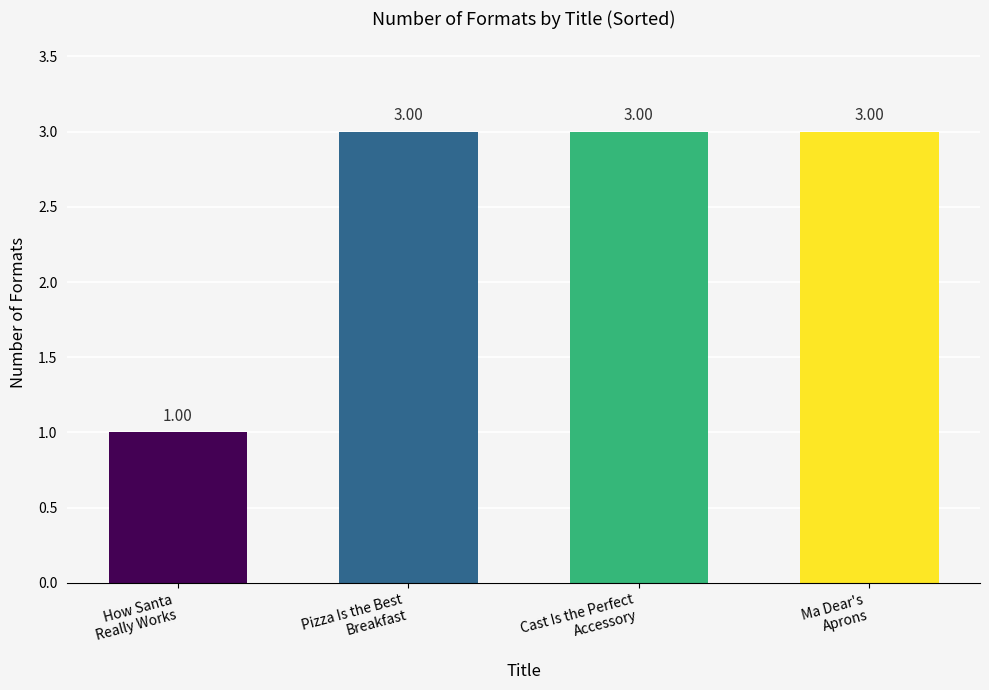

What is the label of the 1st bar from the right?

Ma Dear's
Aprons